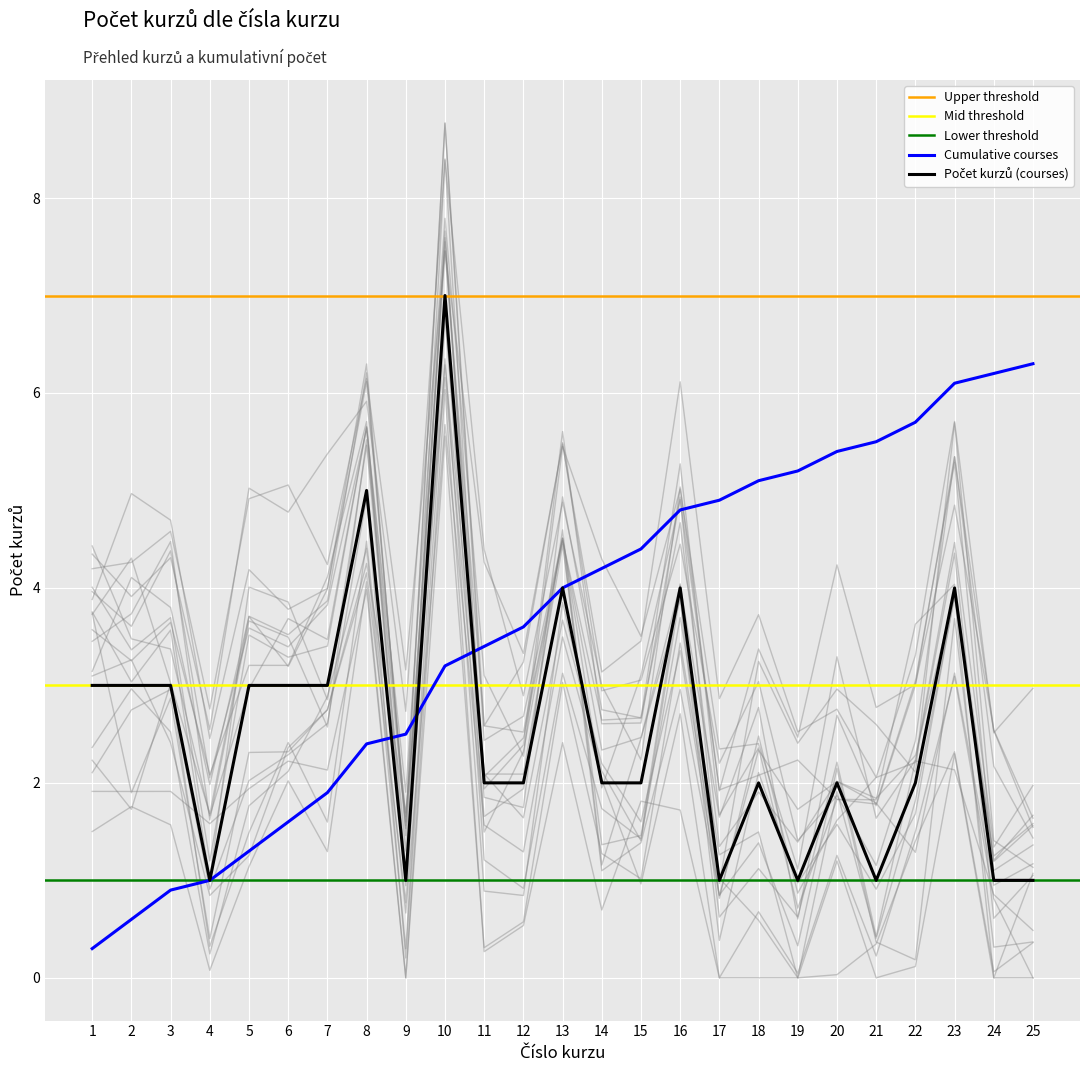

How many values in the Cumulative courses series are below 4?

12